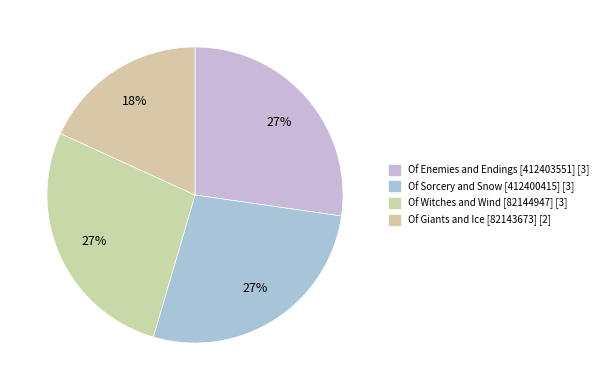

Between Of Witches and Wind [82144947] and Of Sorcery and Snow [412400415], which is larger?

Of Witches and Wind [82144947]